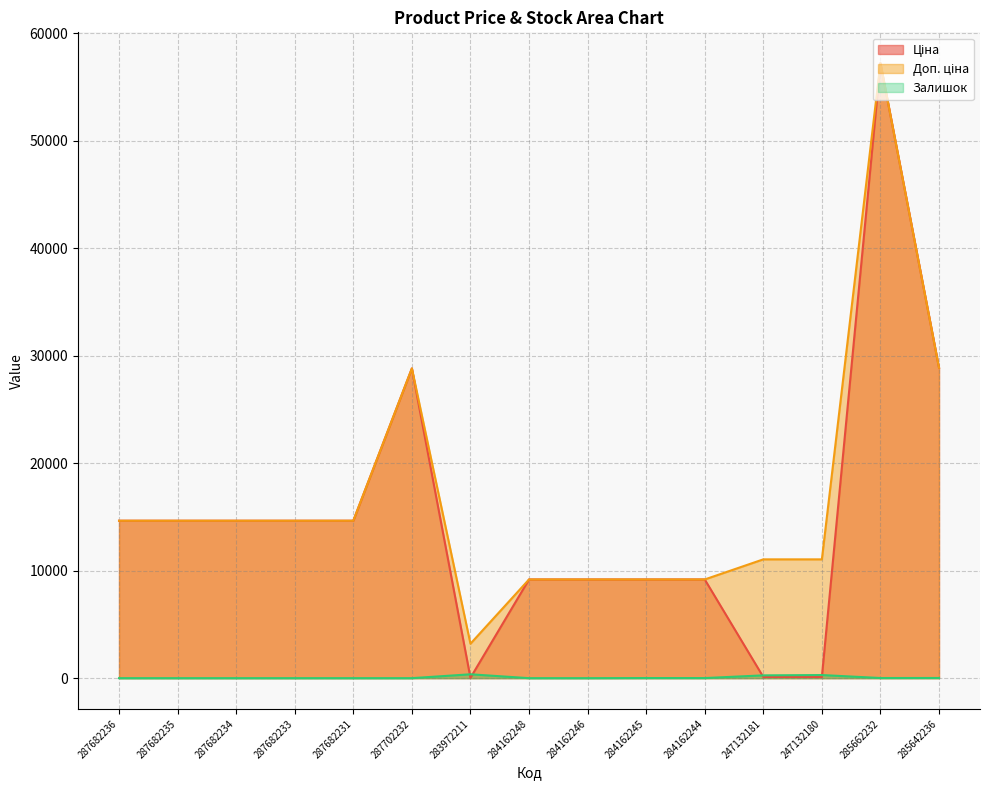

List the series in order of their peak value, highest first.

Ціна, Доп. ціна, Залишок